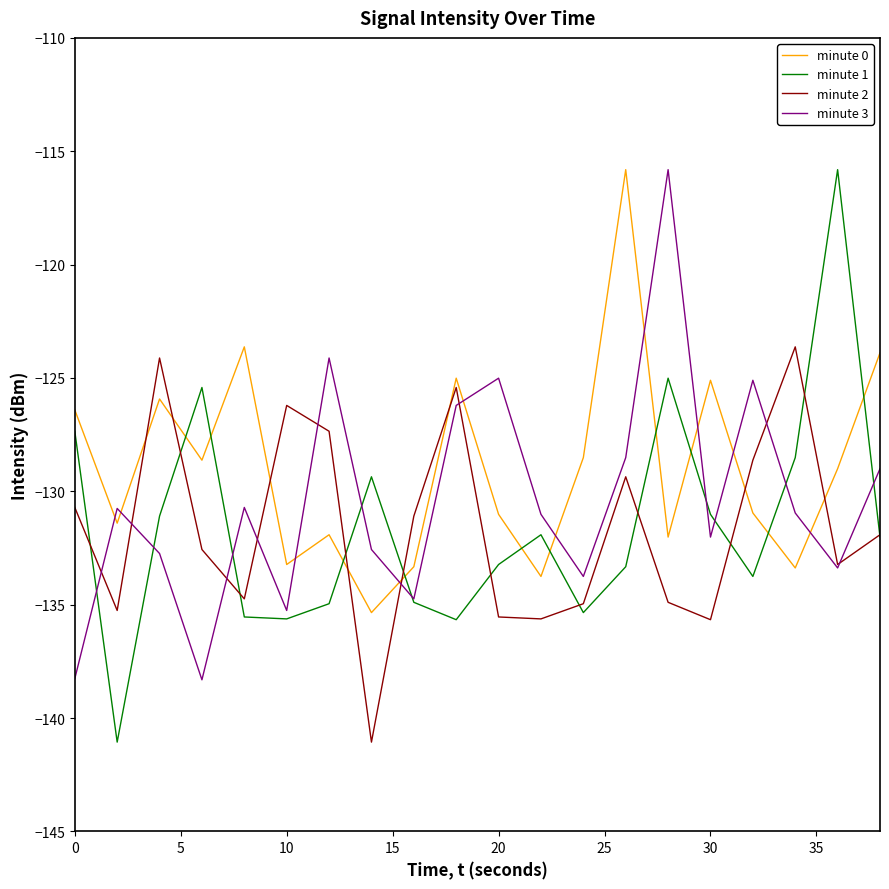

What is the lowest value of the minute 3 series?

-138.3